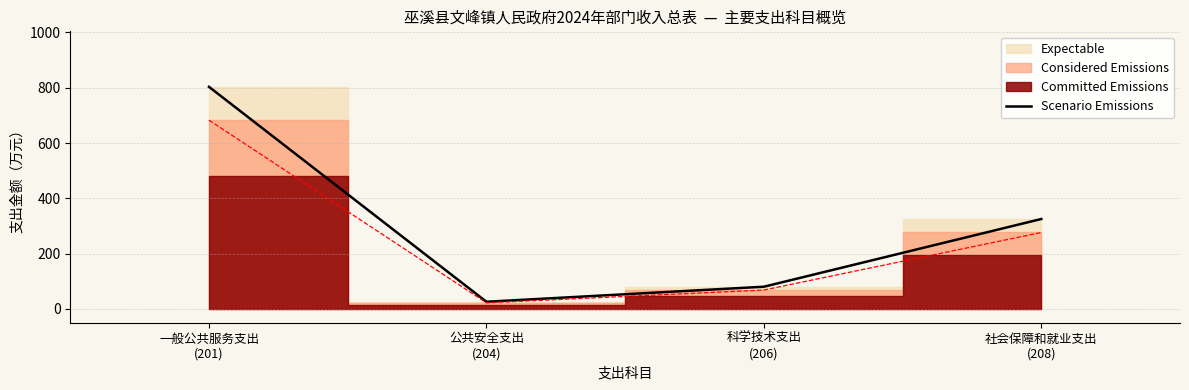

Does the chart have visible grid lines?

Yes